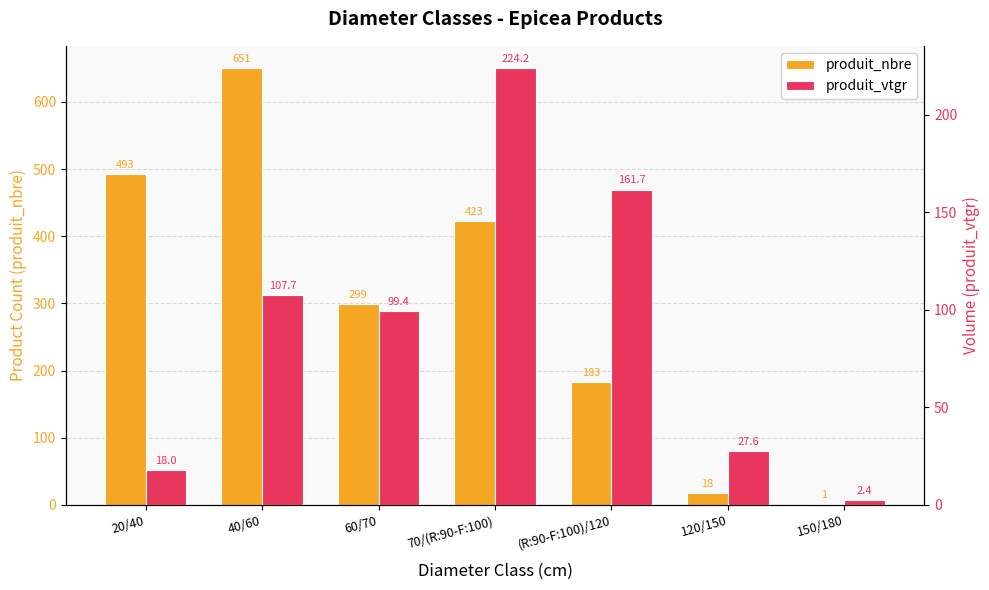

Is the value of produit_nbre at (R:90-F:100)/120 greater than the value of produit_vtgr at 40/60?

Yes